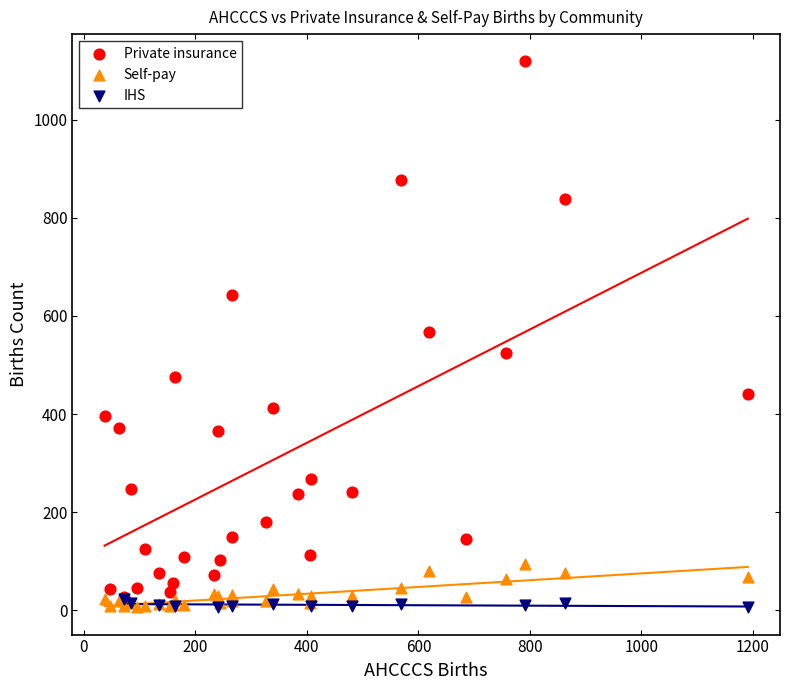

Which series contains the highest Y value?

Private insurance